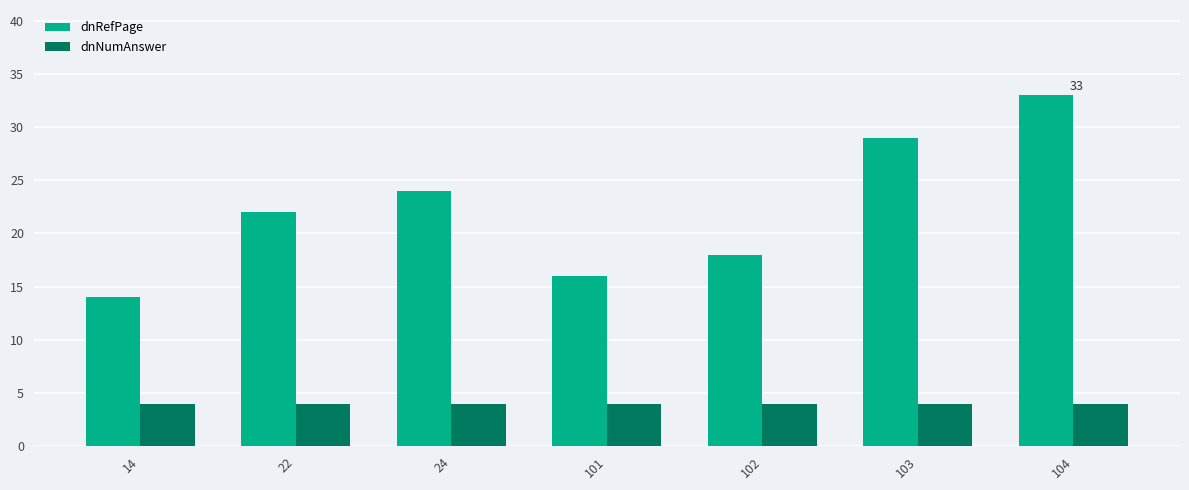

Reading left to right, extract all data points from this chart.

dnRefPage: 14=14	22=22	24=24	101=16	102=18	103=29	104=33
dnNumAnswer: 14=4	22=4	24=4	101=4	102=4	103=4	104=4